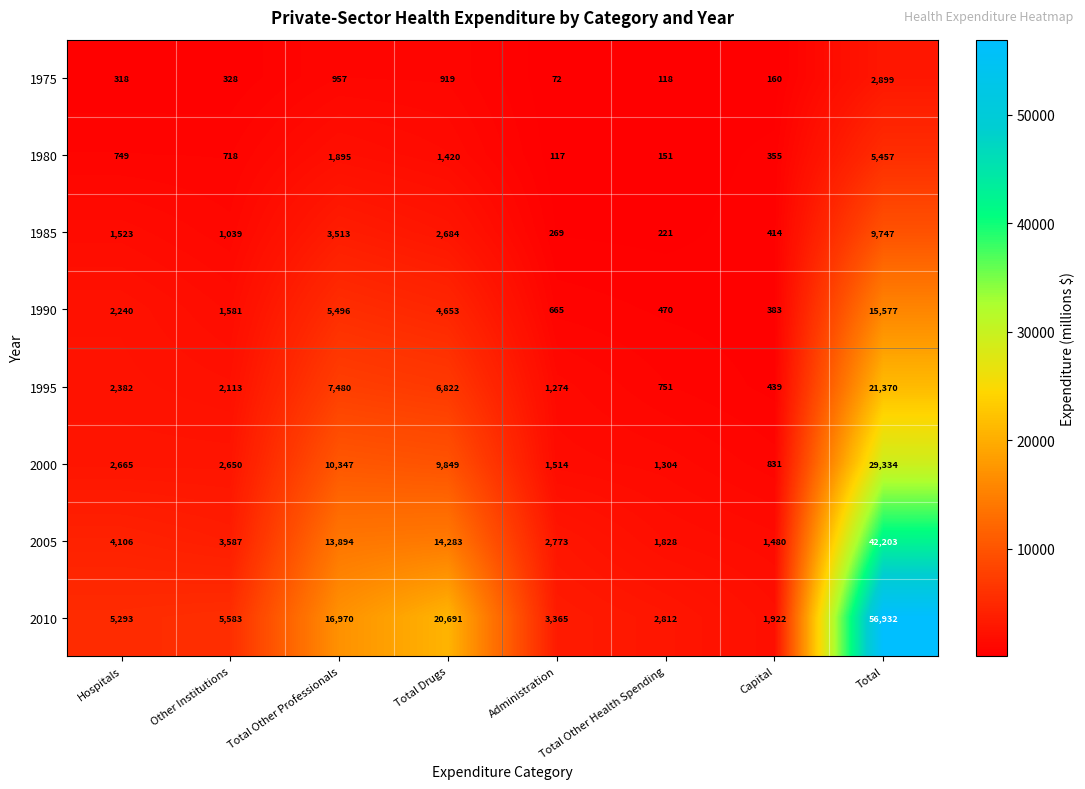

What is the difference between the 2000 values at Administration and Total?

27820